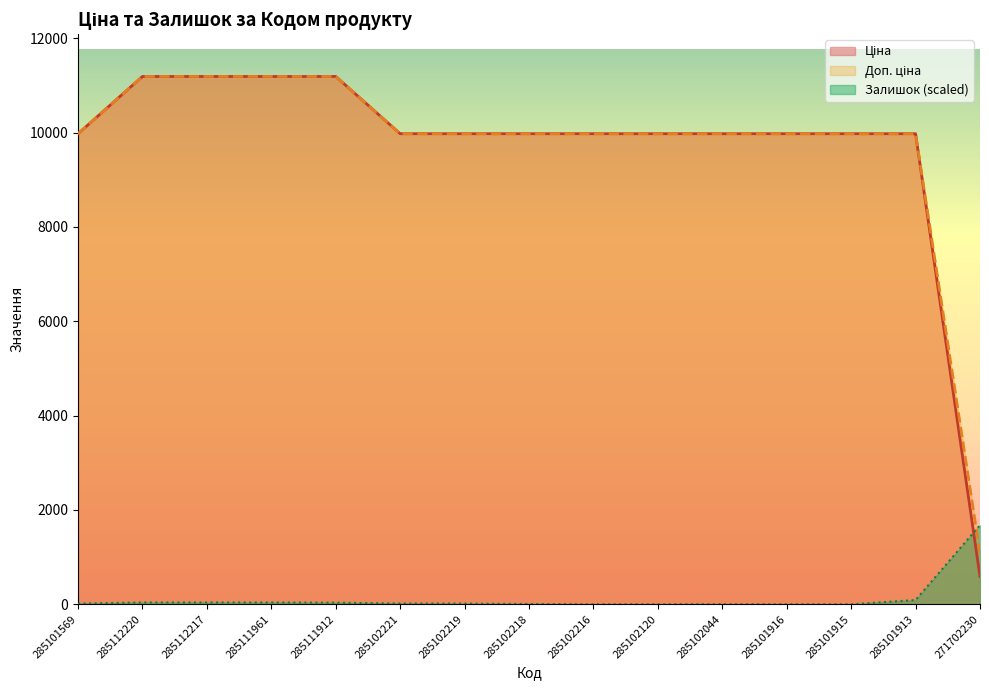

At 285102219, list the series in order from smallest to largest.

Залишок, Ціна, Доп. ціна